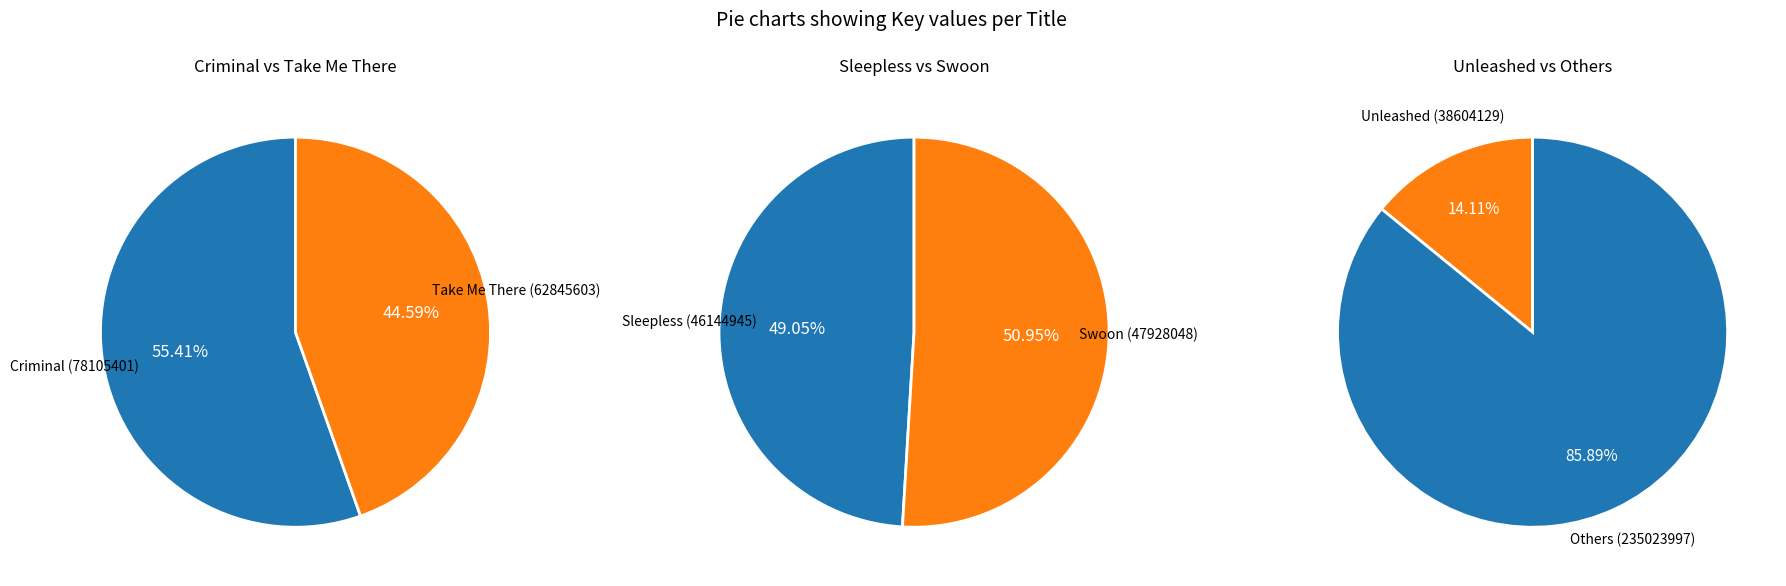

What is the change in value from Swoon to Unleashed?

-9323919